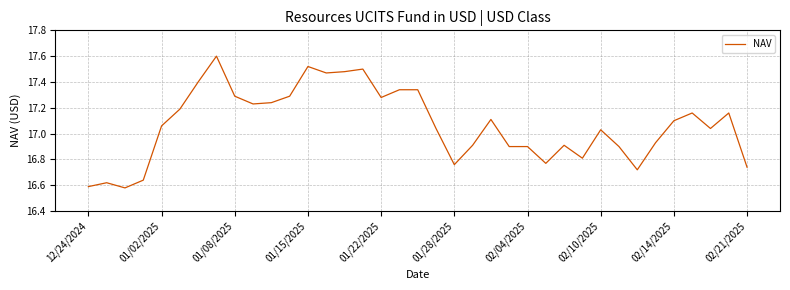

What is the greatest value displayed?

17.6